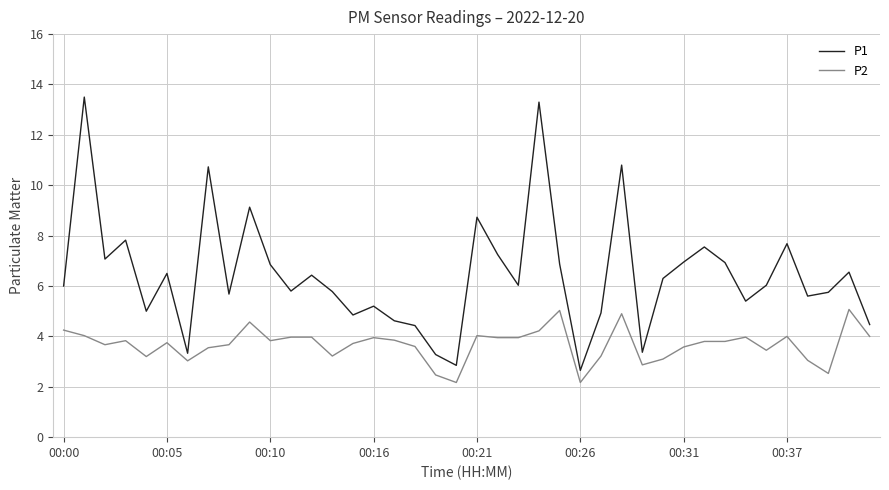

Rank the series by their maximum value, from highest to lowest.

P1, P2